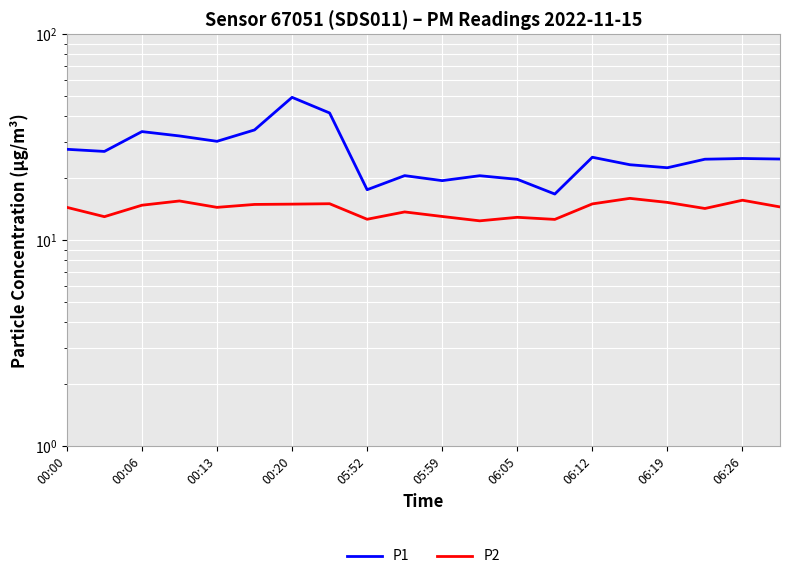

What is the difference between the P2 values at 06:26 and 06:05?

2.7